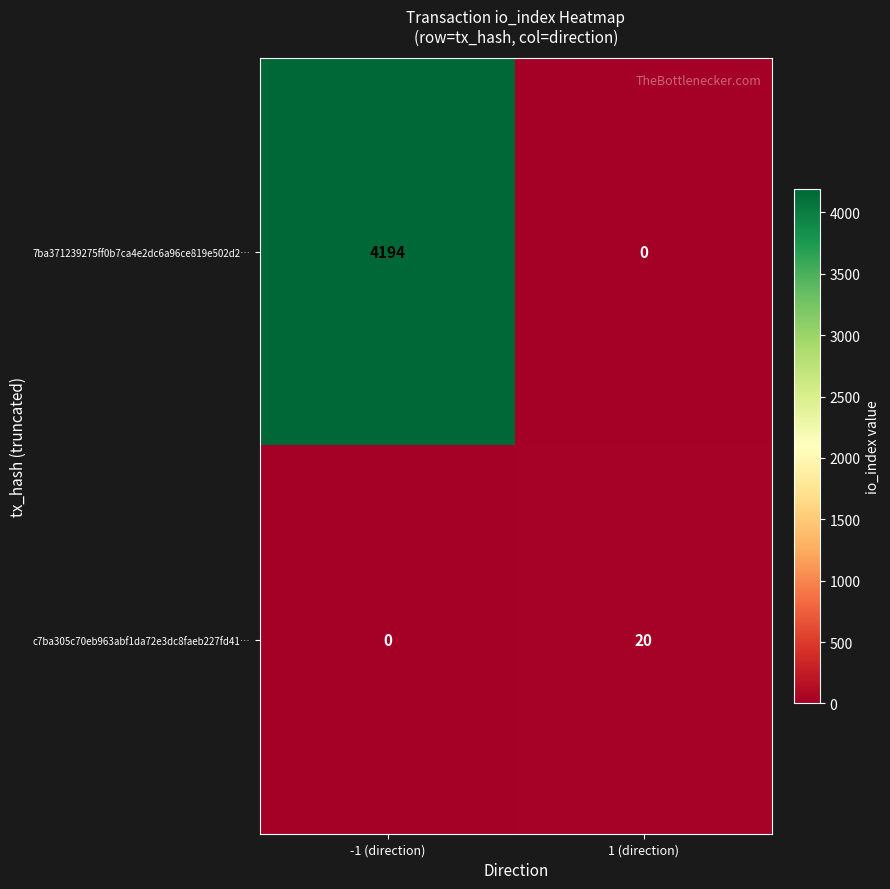

Which series changed the most between -1 (direction) and 1 (direction)?

7ba371239275ff0b7ca4e2dc6a96ce819e502d2…